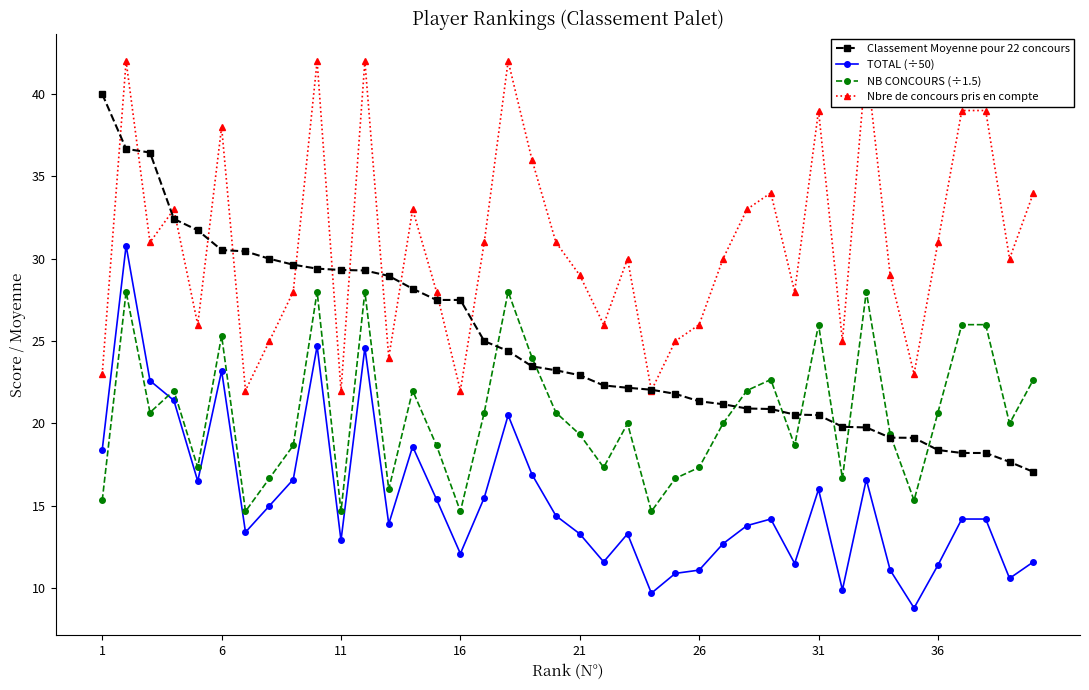

What is the sum of all TOTAL (÷50) values?

613.9